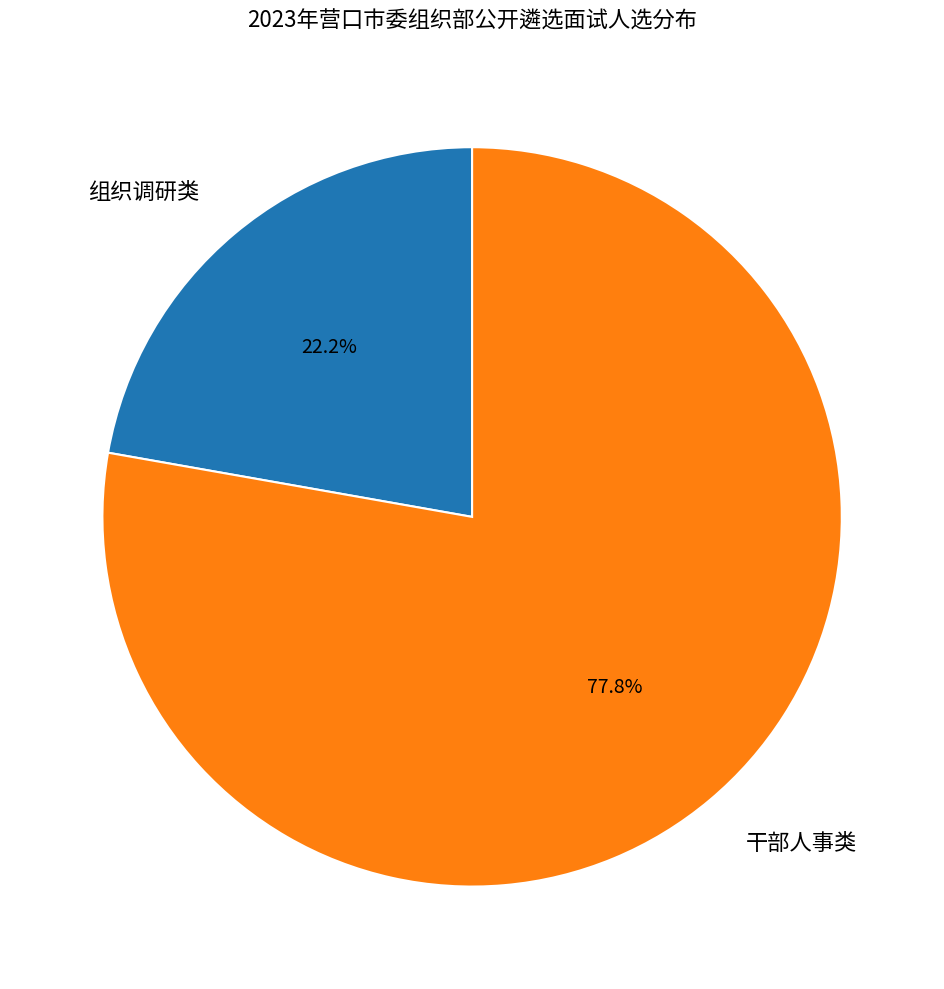

What is the largest slice in the pie chart?

干部人事类